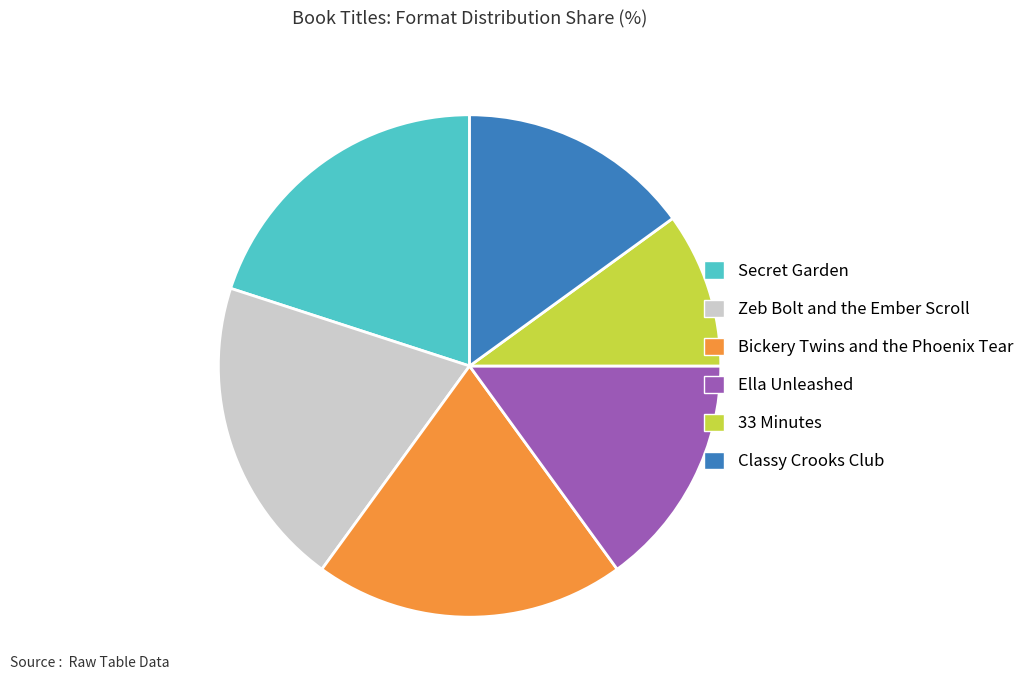

Which has a higher value, Secret Garden or Classy Crooks Club?

Secret Garden